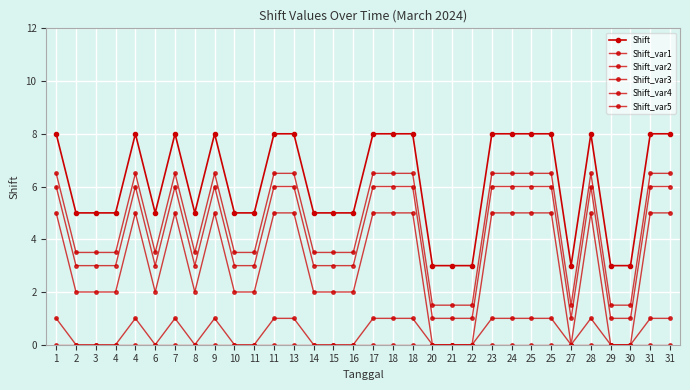

How many distinct data groups are displayed?

6